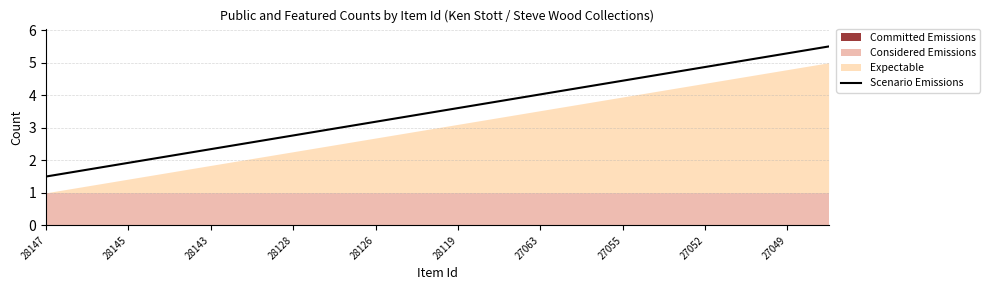

At which category does the chart reach its minimum across all series?

28147